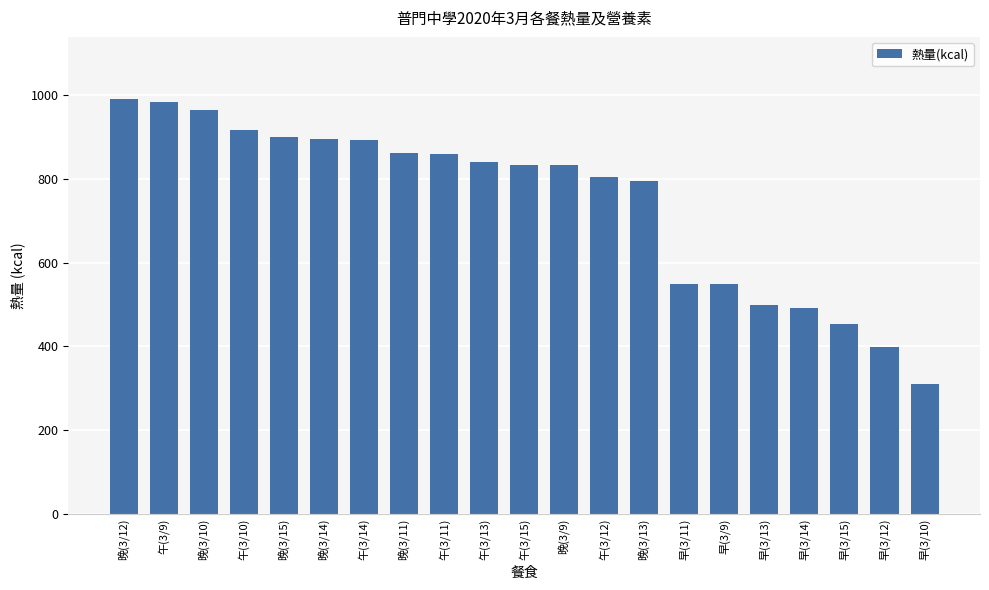

What is the difference between the second highest and second lowest values?

584.6